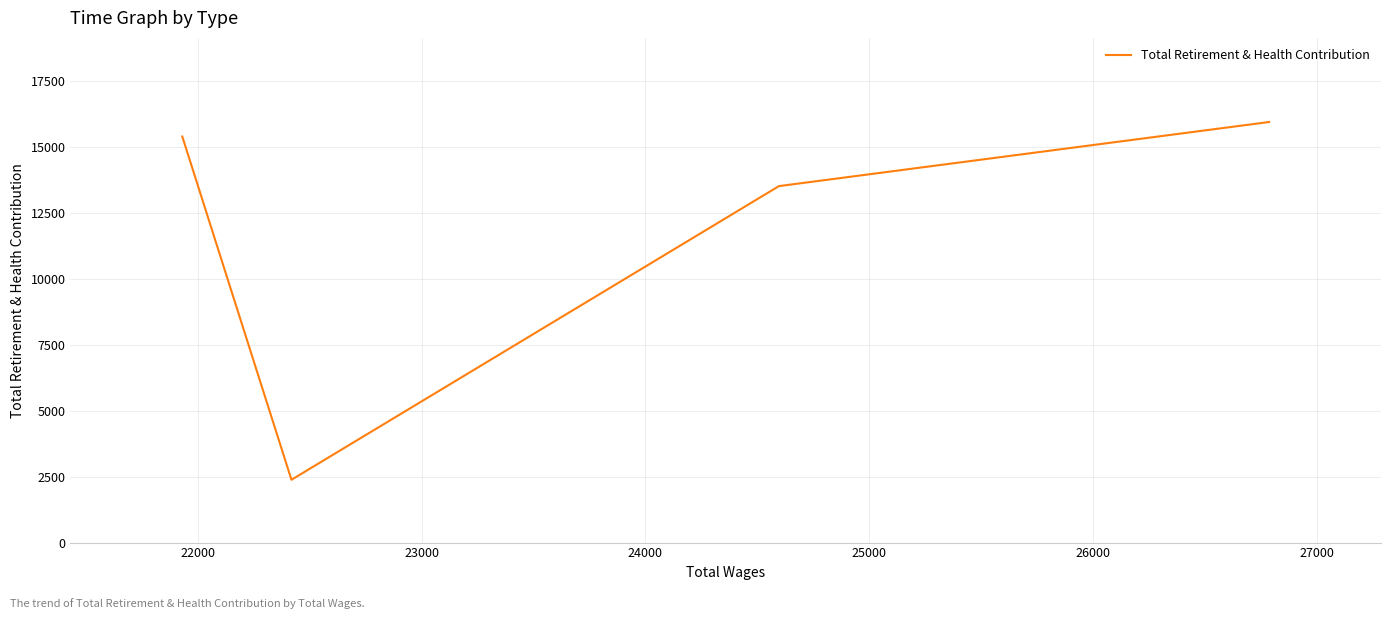

How many values exceed 15382?

1